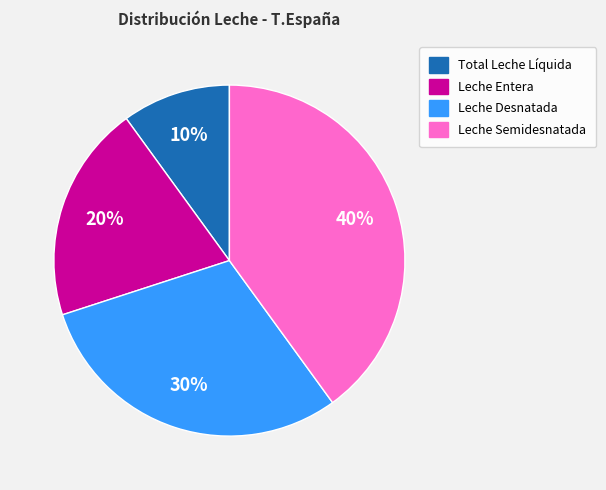

True or false: Leche Semidesnatada accounts for 40% of the total.

True